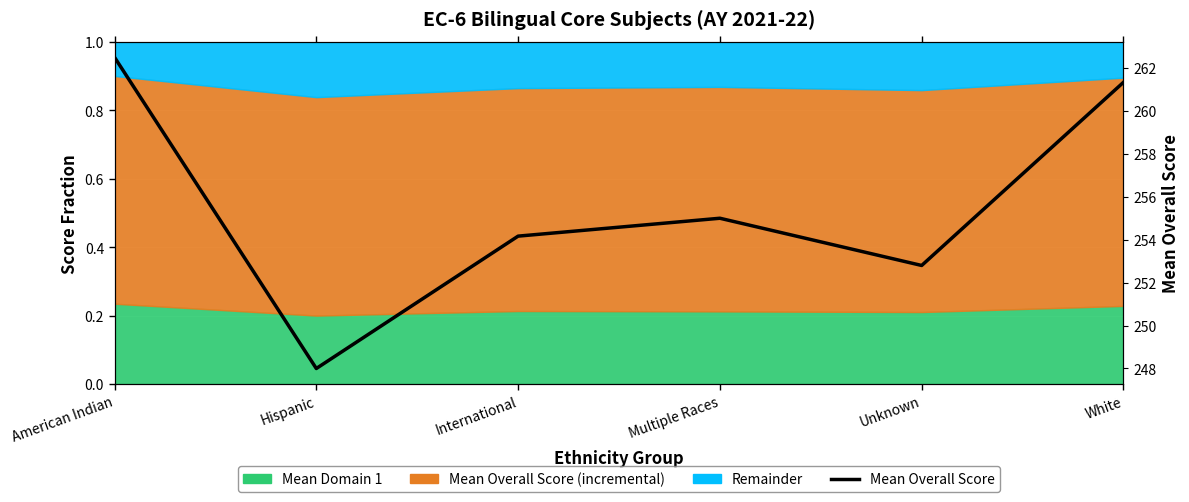

At which category does the chart reach its peak across all series?

American Indian